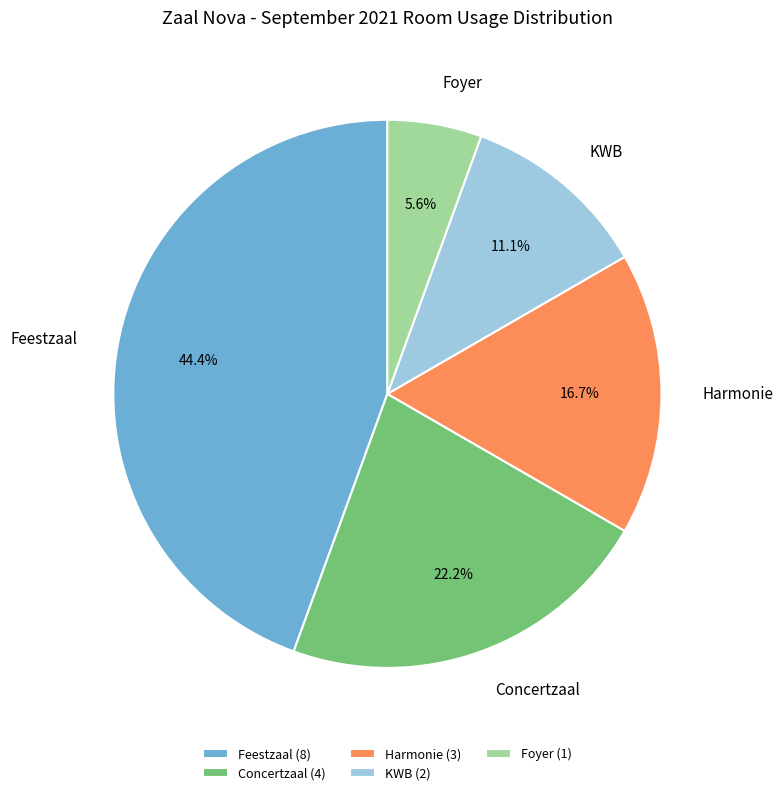

Is it true that Feestzaal is 53% of the pie?

False